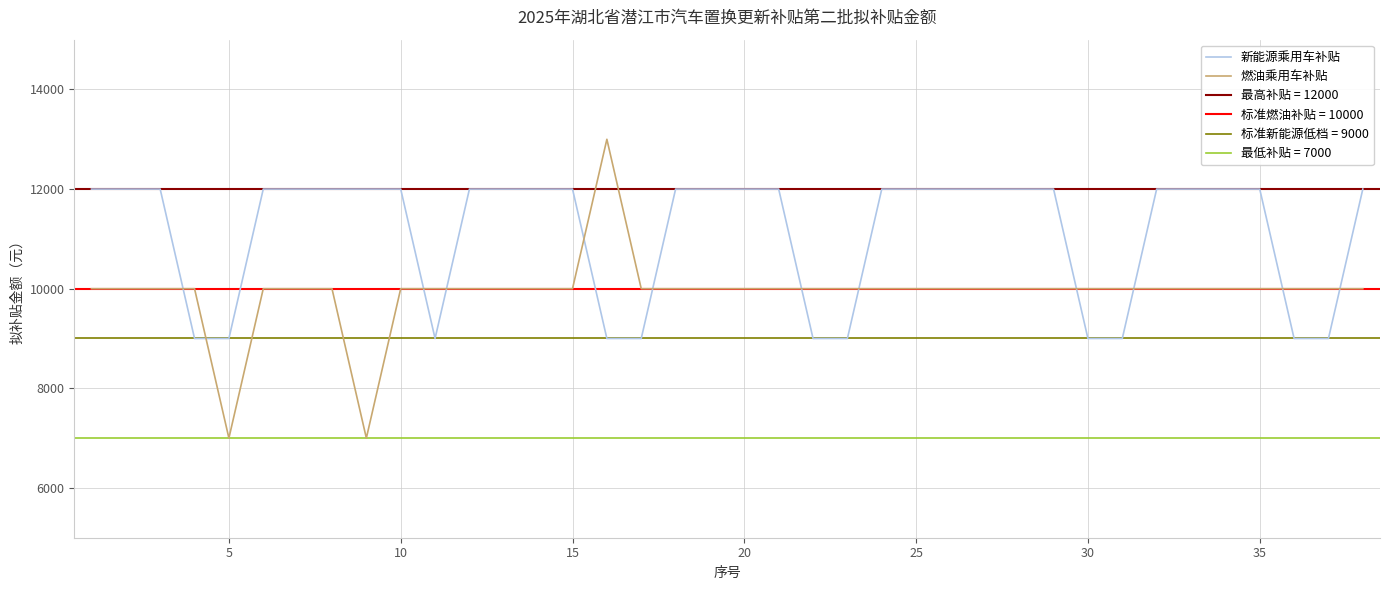

How many times do 新能源乘用车补贴 and 燃油乘用车补贴 cross each other?

12